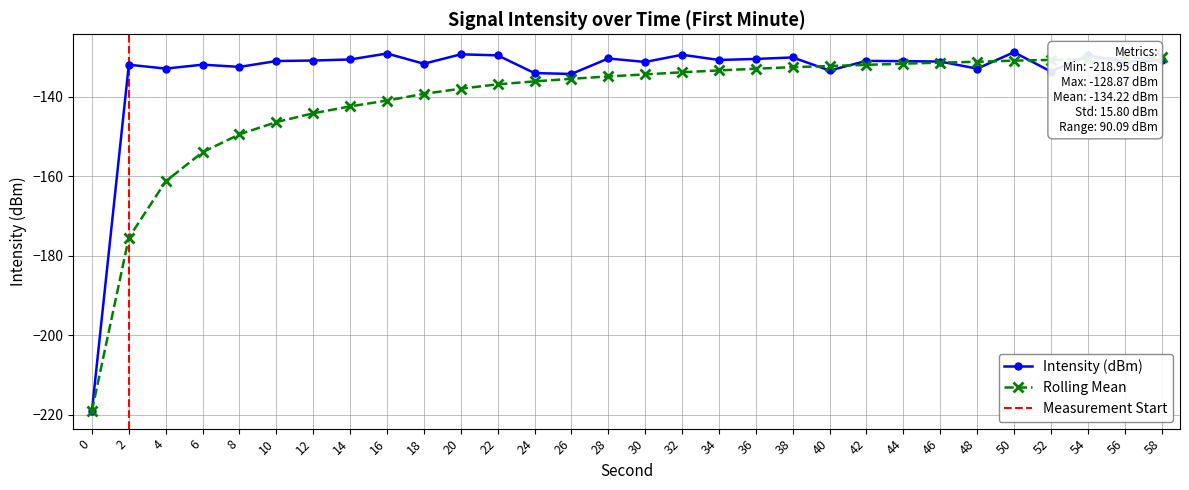

True or false: Rolling Mean has a value of -146.4 at 10.

True